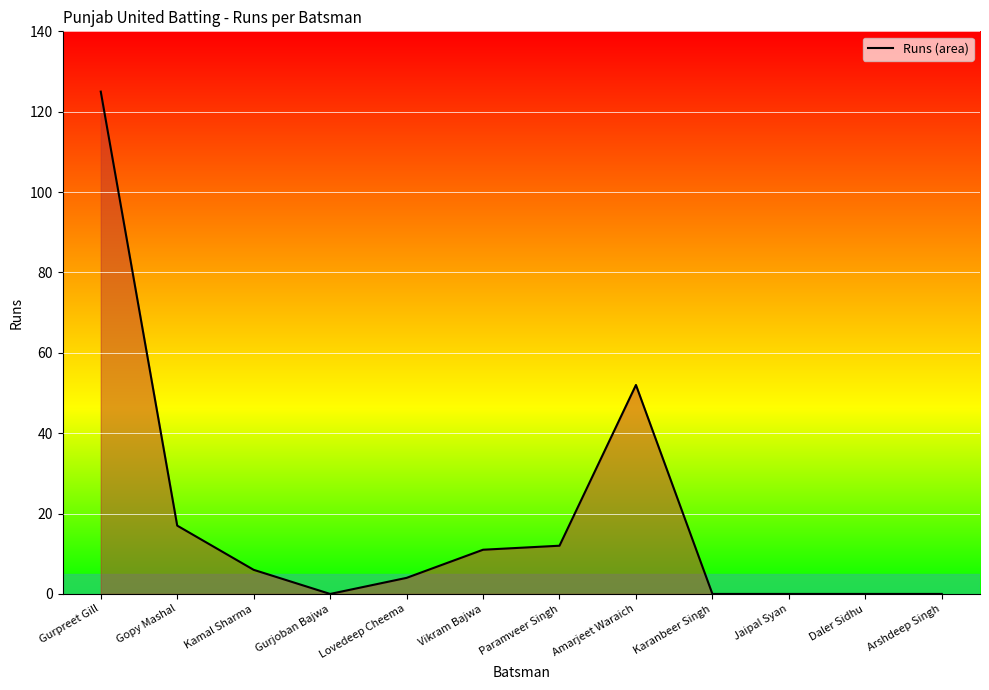

Reading left to right, what are all the values shown in this chart?

Gurpreet Gill=125	Gopy Mashal=17	Kamal Sharma=6	Gurjoban Bajwa=0	Lovedeep Cheema=4	Vikram Bajwa=11	Paramveer Singh=12	Amarjeet Waraich=52	Karanbeer Singh=0	Jaipal Syan=0	Daler Sidhu=0	Arshdeep Singh=0